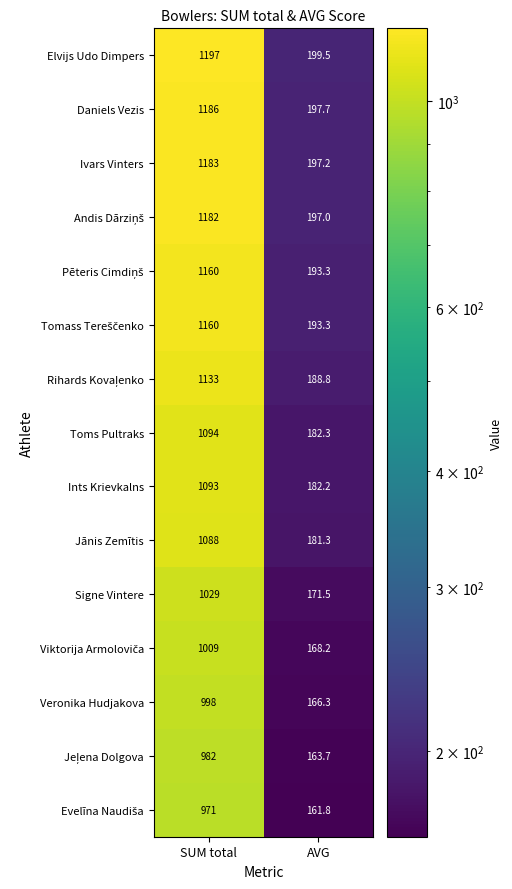

What is the sum of the Ints Krievkalns values at SUM total and AVG?

1275.2